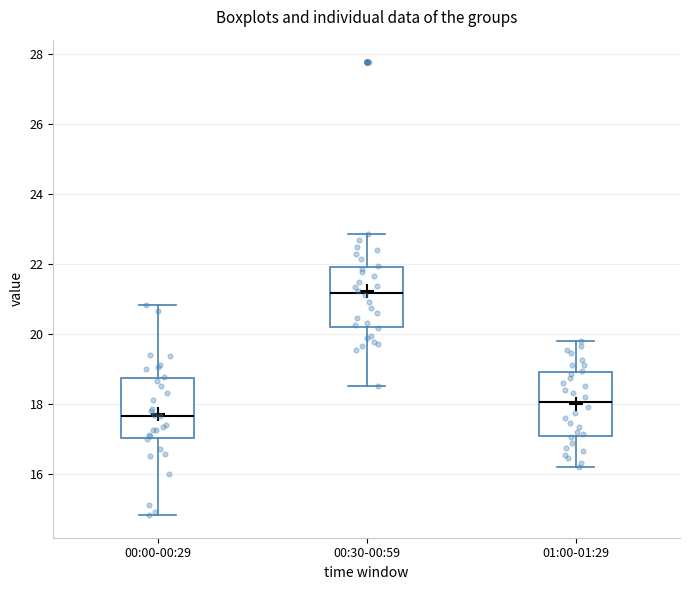

Reading left to right, transcribe this box plot: for each box, give where its median line is, the range the box spans, and where its two whiskers end, as read against the y-axis. The values are not printed on the chart, so give them approximately, as read against the axis.

00:00-00:29: median 17.6, box 17.0 to 18.8, whiskers 14.8 to 20.8
00:30-00:59: median 21.2, box 20.2 to 22.0, whiskers 18.6 to 22.8
01:00-01:29: median 18.0, box 17.0 to 19.0, whiskers 16.2 to 19.8